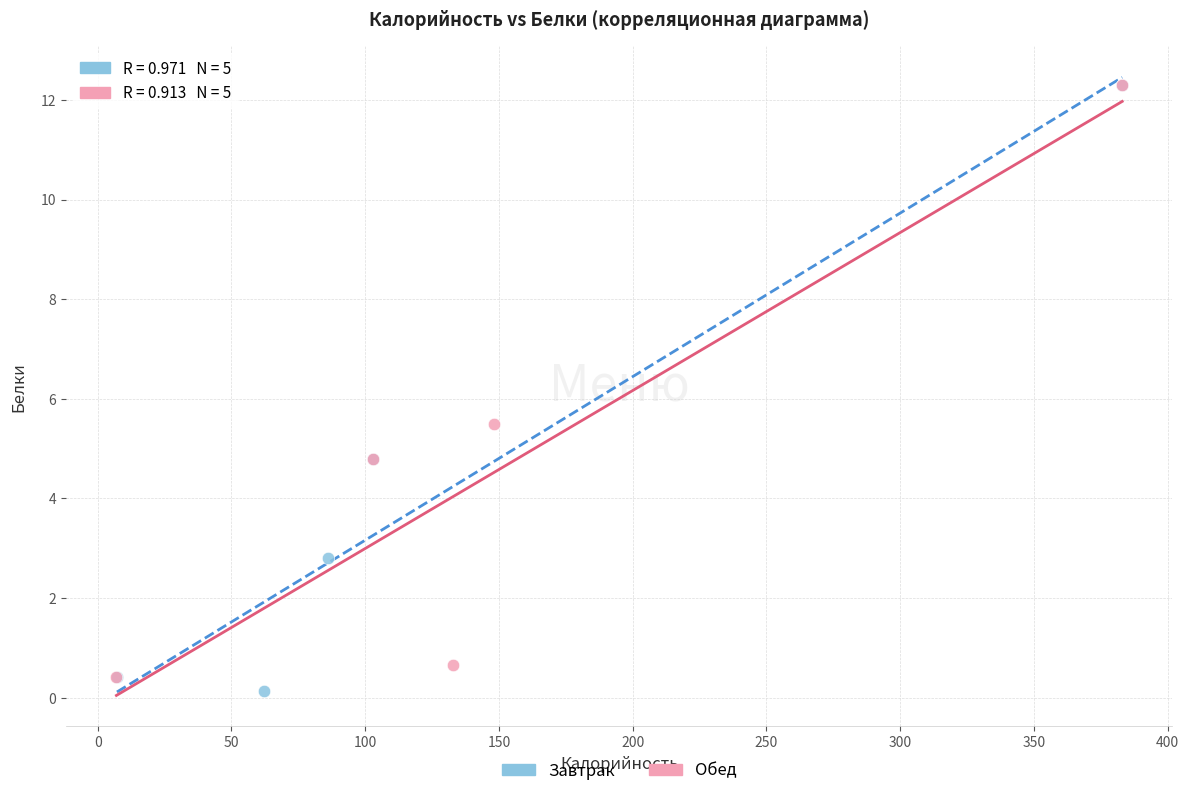

What are all the series names shown in the legend?

Завтрак, Обед